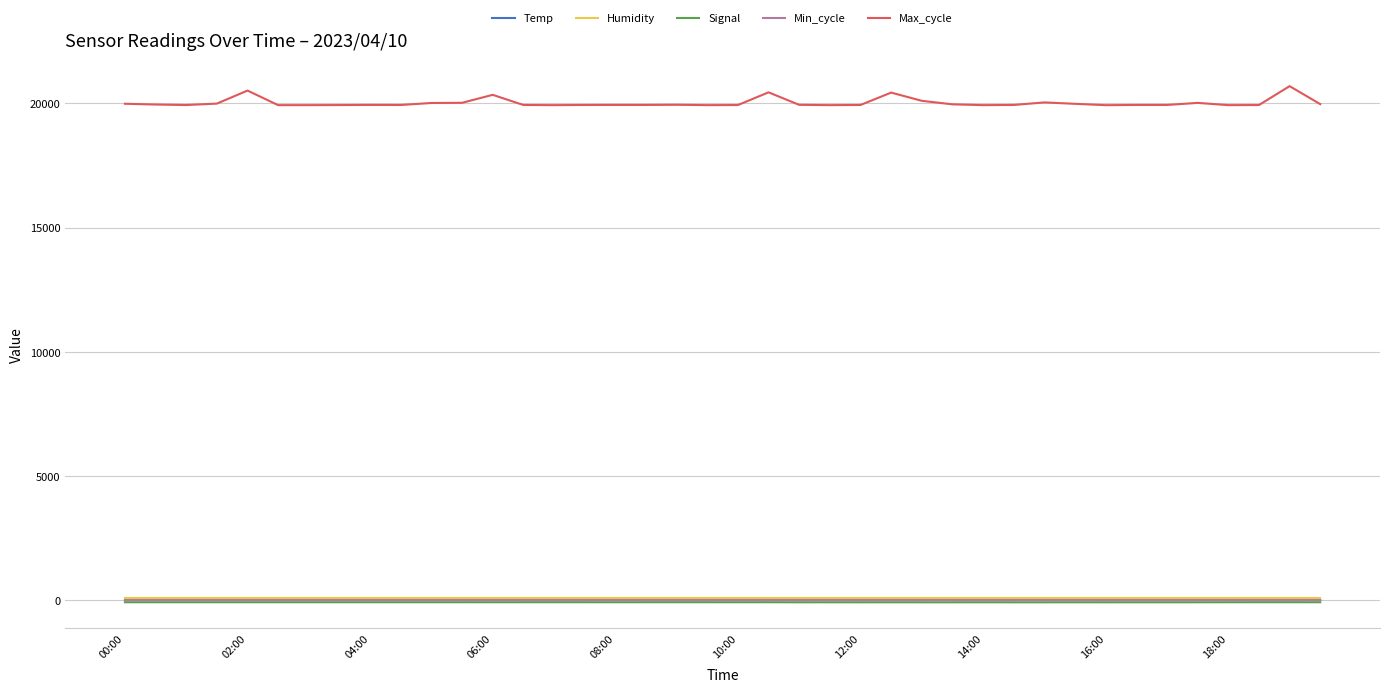

Which series has the largest total across all categories?

Max_cycle